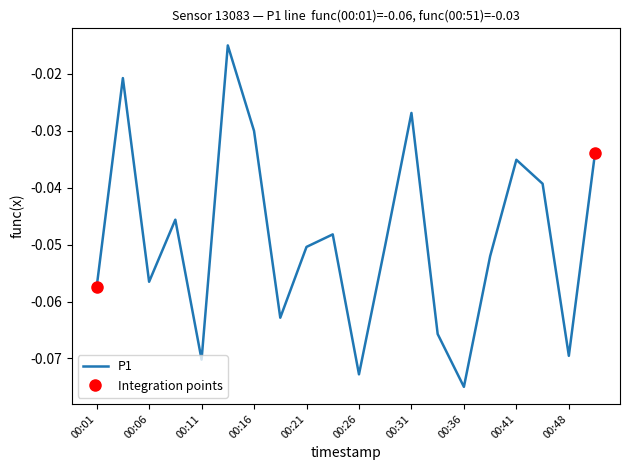

At which label does P1 reach its minimum?

00:36